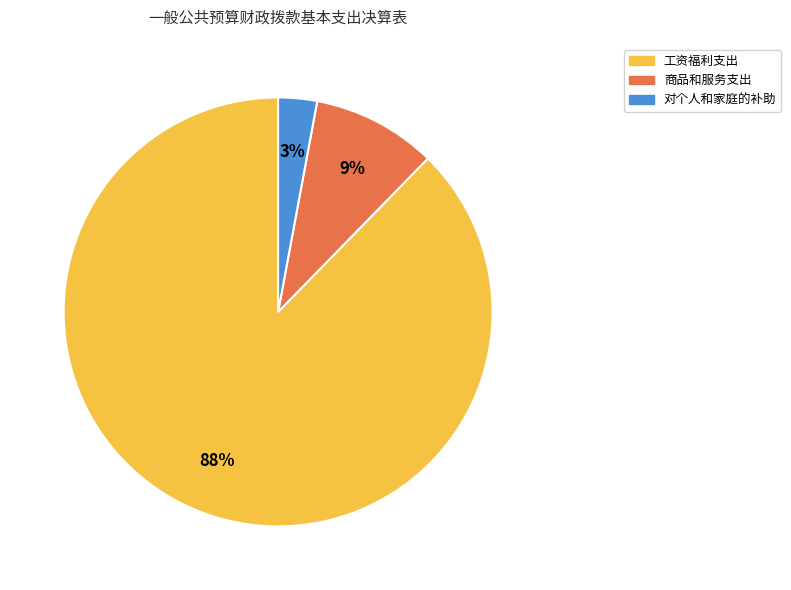

Is there a majority slice in this chart?

Yes